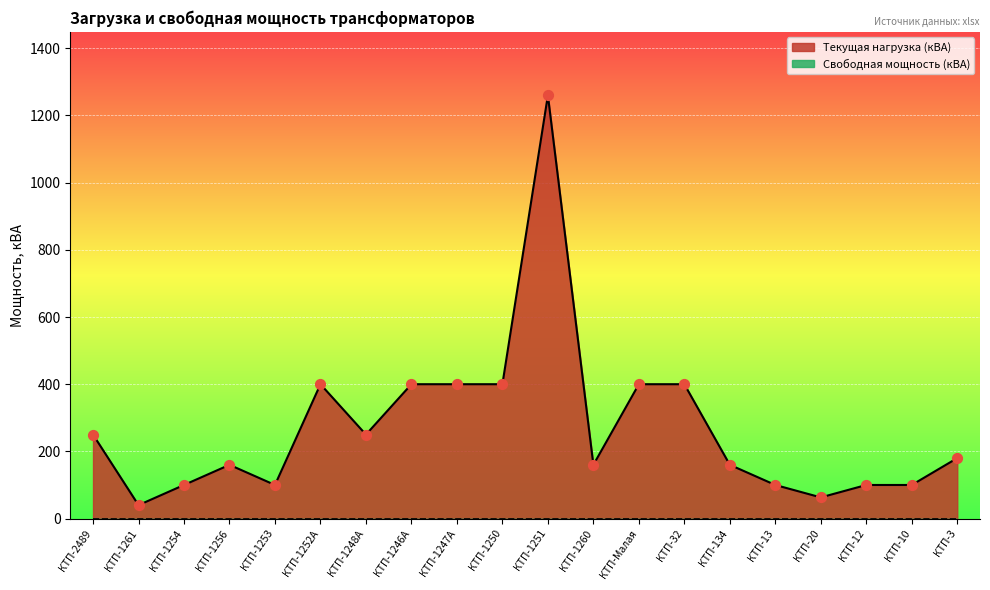

What is the change in value from КТП-1260 to КТП-Малая?

+240